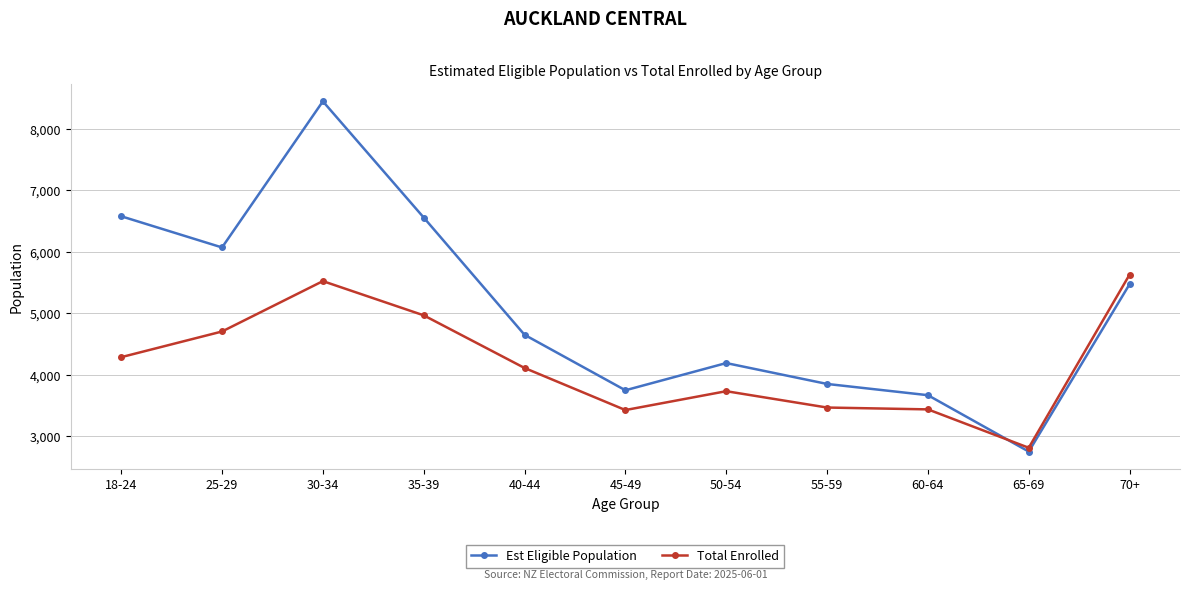

At how many categories does at least one series exceed 4219?

6